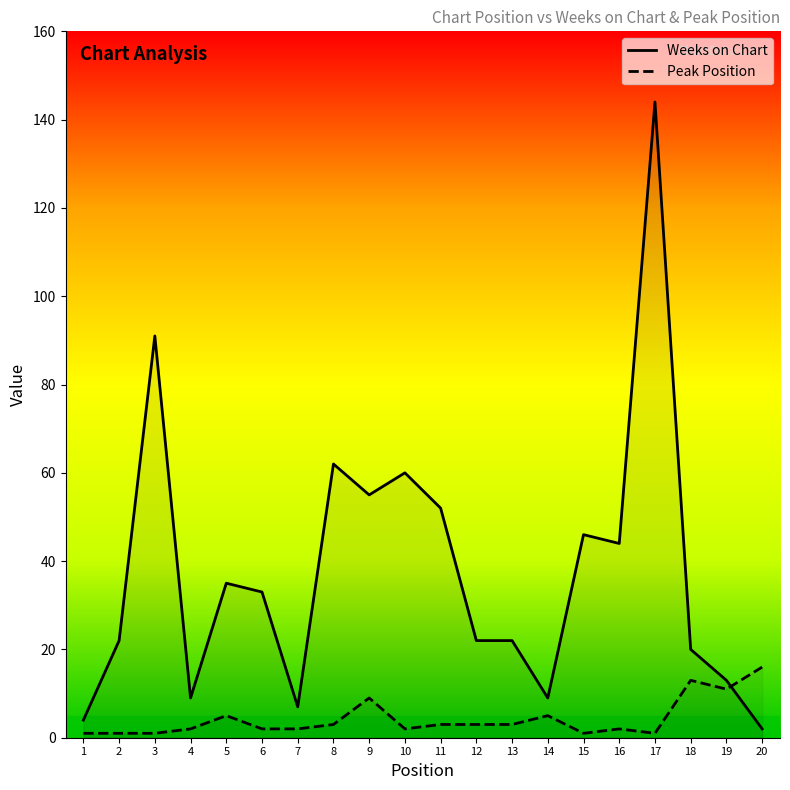

List the series in order of their overall mean, highest first.

Weeks on Chart, Peak Position